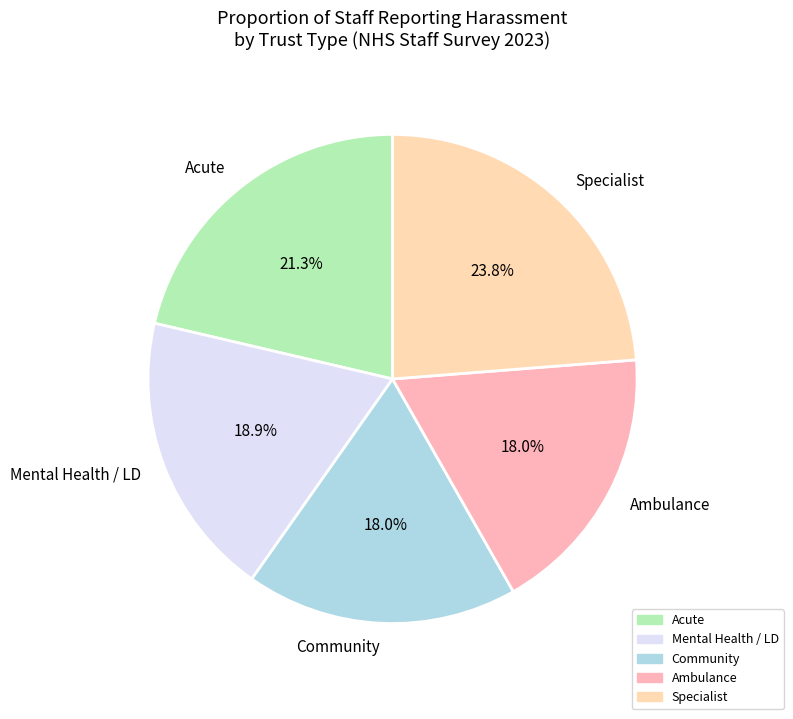

To the nearest percent, what percentage of the pie is Specialist?

24%